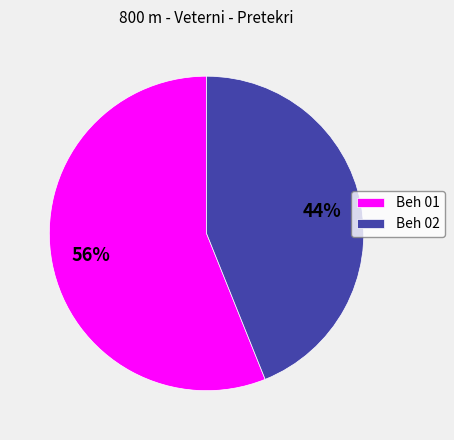

Combined, do Beh 02 and Beh 01 account for over 50%?

Yes